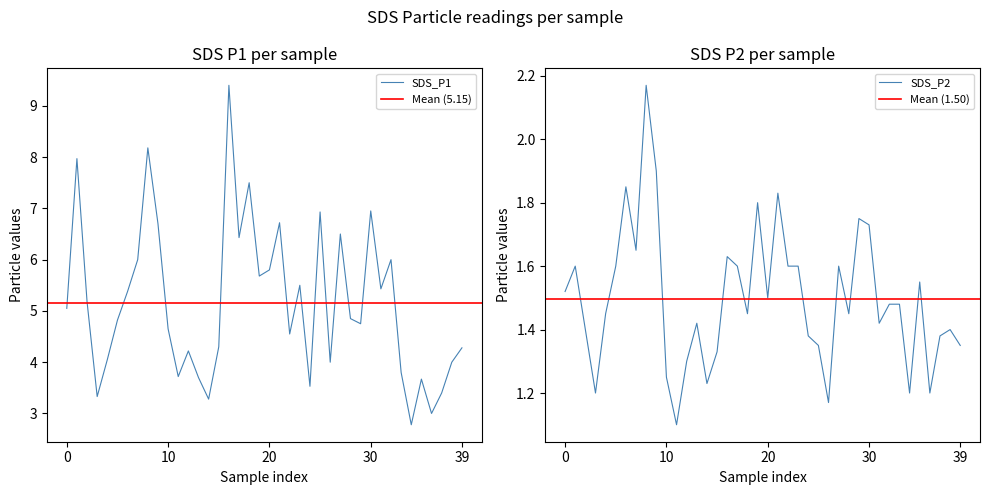

Which series has the largest total across all categories?

SDS_P1